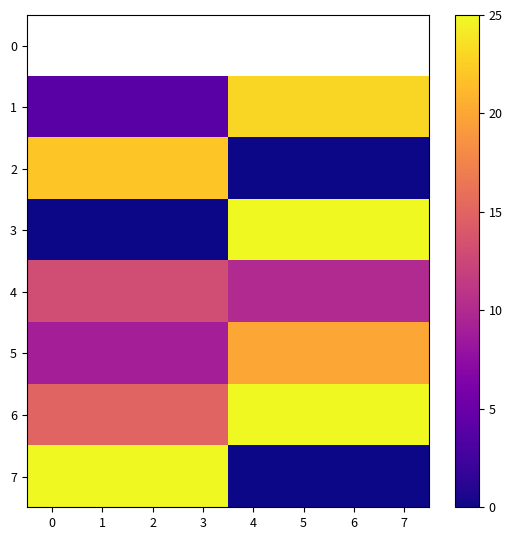

Rank the series at 5 from lowest to highest value.

2, 0, 7, 4, 5, 1, 3, 6